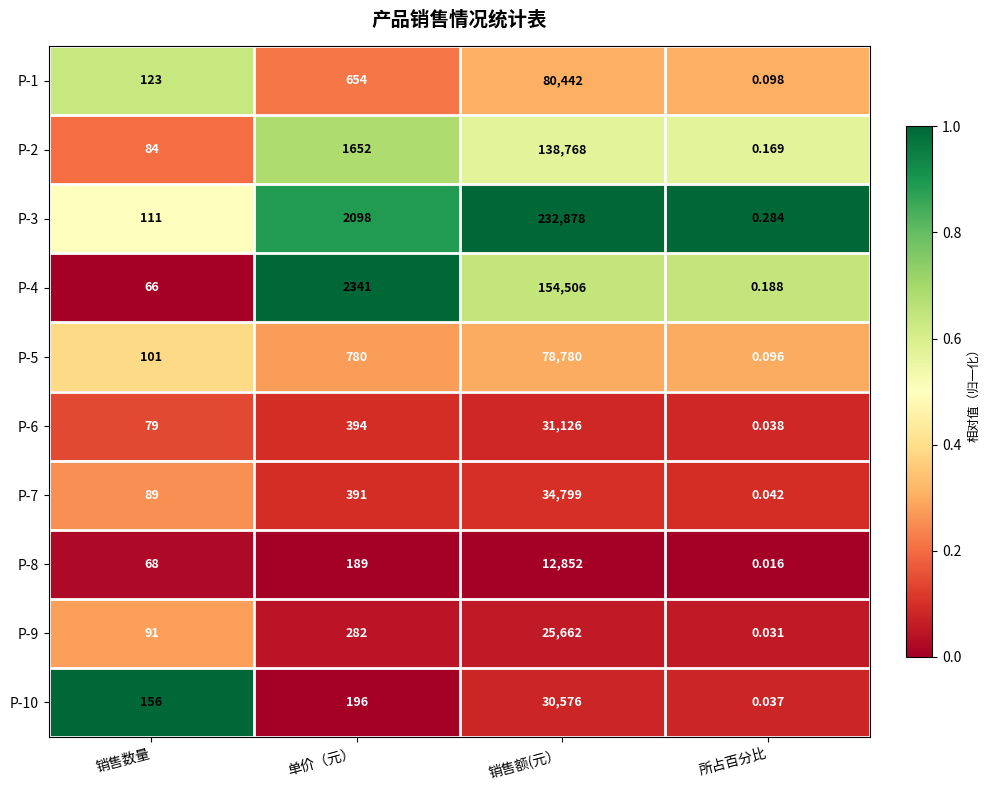

Which series has the largest total across all categories?

P-3